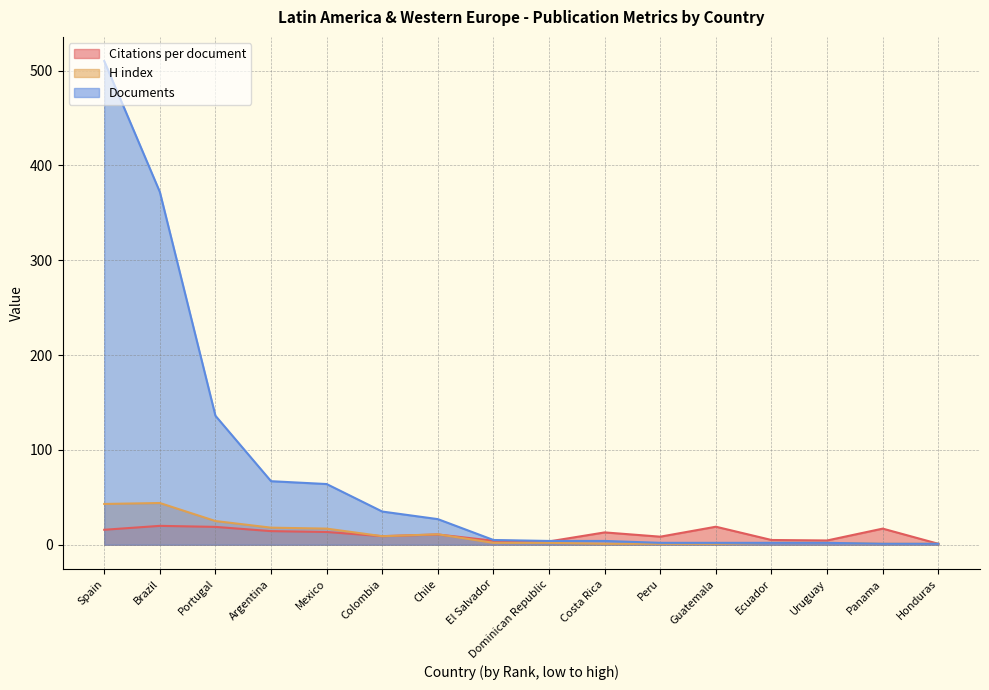

Which series has the largest total across all categories?

Documents